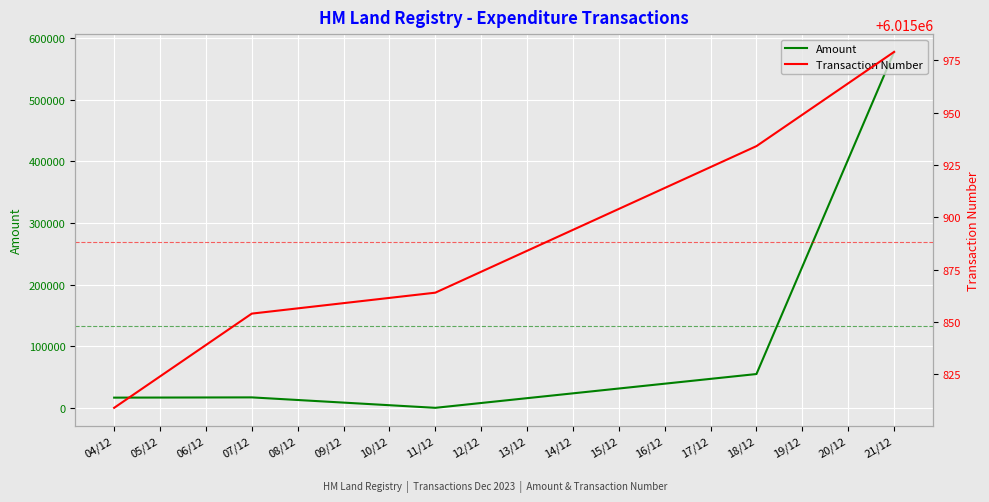

True or false: Transaction Number and Amount intersect in this chart.

False